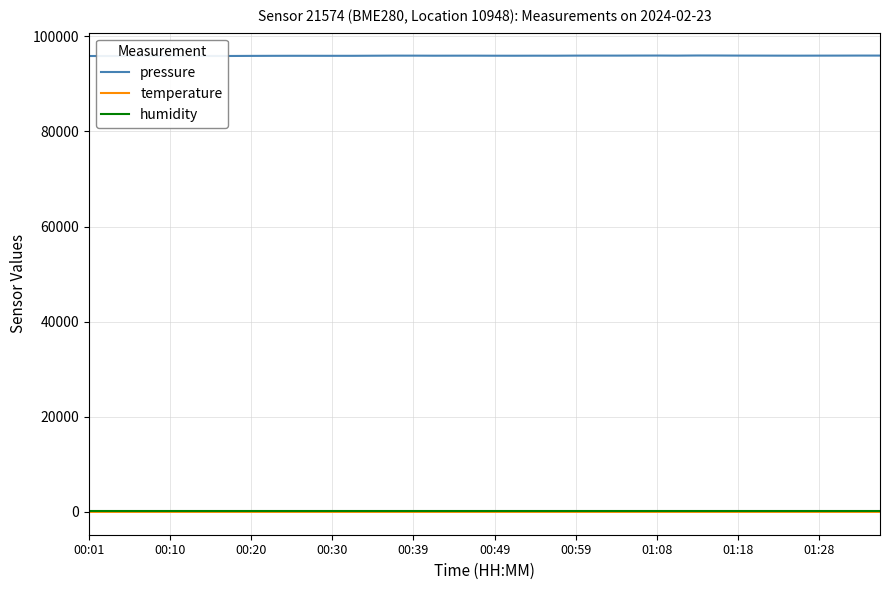

What position from the left is 39?

40